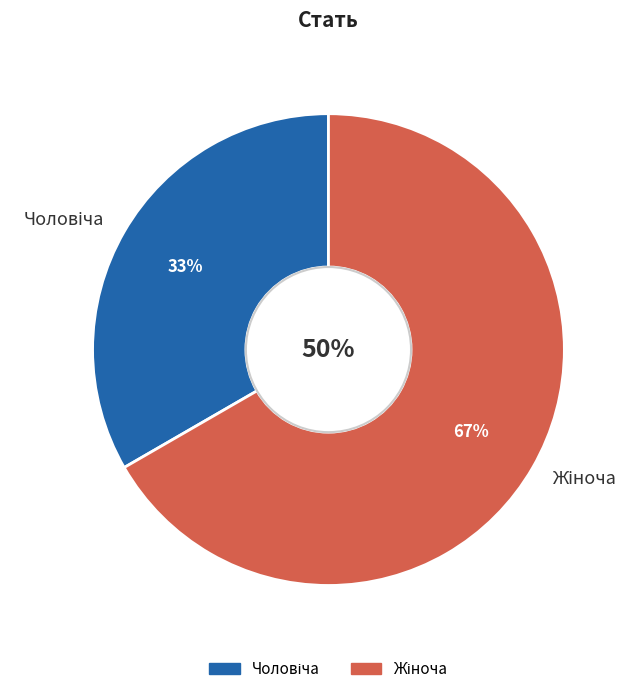

What is the majority slice?

Жіноча